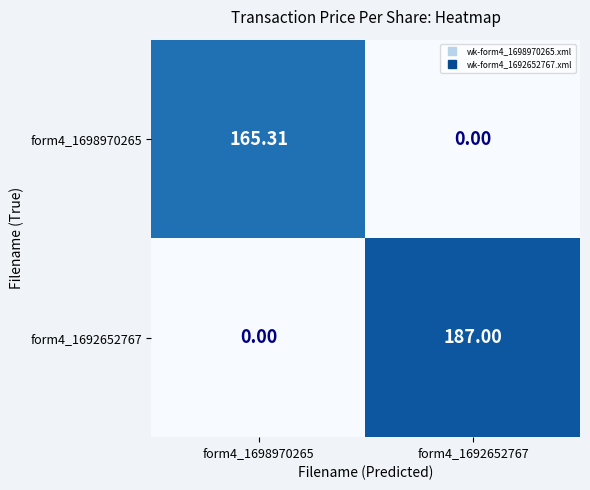

Is the value of form4_1692652767 at form4_1698970265 greater than the value of form4_1698970265 at form4_1698970265?

No